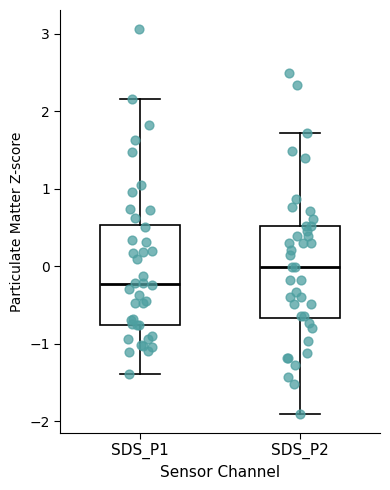

Which box has the highest median line?

SDS_P2